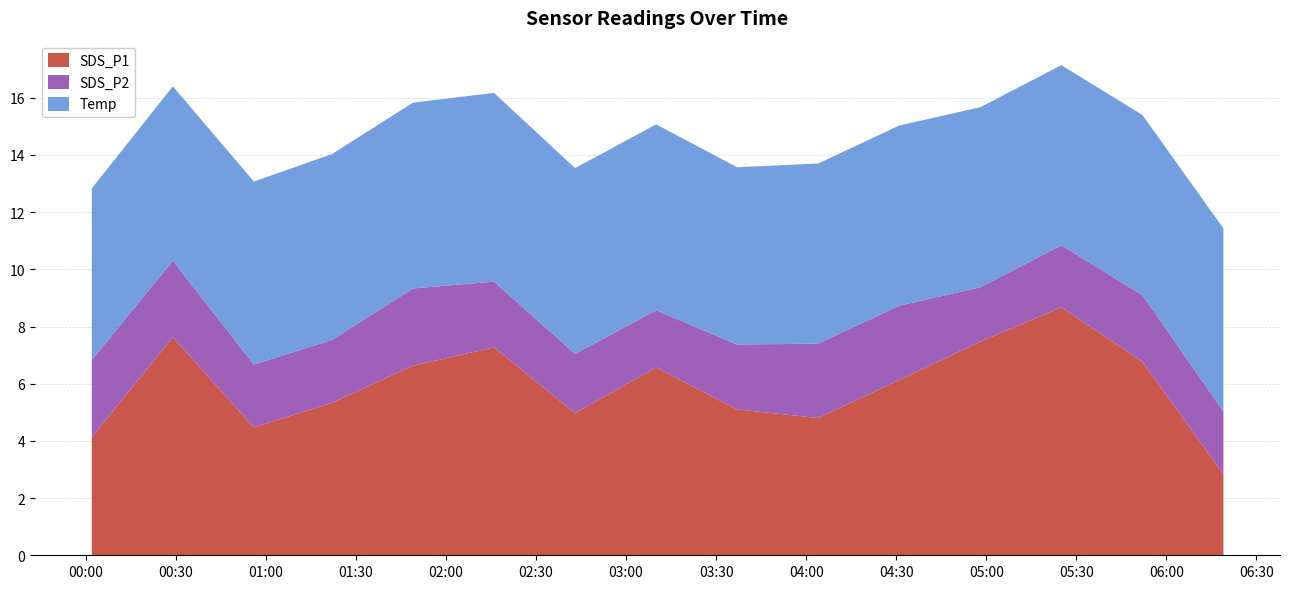

Reading left to right, extract all data points from this chart.

SDS_P1: 2020-12-14 00:02=4.1	2020-12-14 00:29=7.6	2020-12-14 00:56=4.5	2020-12-14 01:22=5.3	2020-12-14 01:49=6.6	2020-12-14 02:16=7.3	2020-12-14 02:43=5.0	2020-12-14 03:10=6.6	2020-12-14 03:37=5.1	2020-12-14 04:04=4.8	2020-12-14 04:31=6.1	2020-12-14 04:58=7.5	2020-12-14 05:25=8.7	2020-12-14 05:52=6.8	2020-12-14 06:19=2.8
SDS_P2: 2020-12-14 00:02=2.7	2020-12-14 00:29=2.7	2020-12-14 00:56=2.2	2020-12-14 01:22=2.2	2020-12-14 01:49=2.7	2020-12-14 02:16=2.3	2020-12-14 02:43=2.1	2020-12-14 03:10=2.0	2020-12-14 03:37=2.3	2020-12-14 04:04=2.6	2020-12-14 04:31=2.6	2020-12-14 04:58=1.9	2020-12-14 05:25=2.2	2020-12-14 05:52=2.3	2020-12-14 06:19=2.2
Temp: 2020-12-14 00:02=6.0	2020-12-14 00:29=6.1	2020-12-14 00:56=6.4	2020-12-14 01:22=6.5	2020-12-14 01:49=6.5	2020-12-14 02:16=6.6	2020-12-14 02:43=6.5	2020-12-14 03:10=6.5	2020-12-14 03:37=6.2	2020-12-14 04:04=6.3	2020-12-14 04:31=6.3	2020-12-14 04:58=6.3	2020-12-14 05:25=6.3	2020-12-14 05:52=6.3	2020-12-14 06:19=6.4